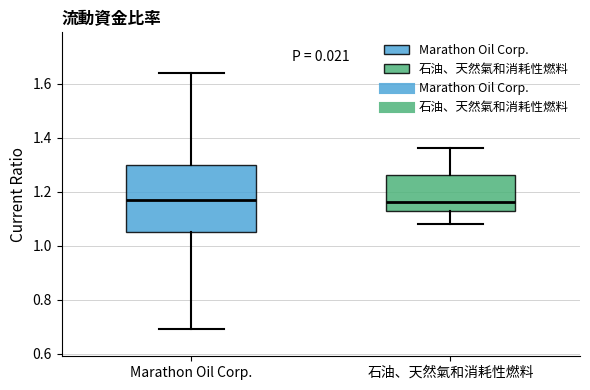

Where is the upper edge of the box for Marathon Oil Corp. on the y-axis? The values are not printed on the chart, so give them approximately, as read against the axis.

1.30